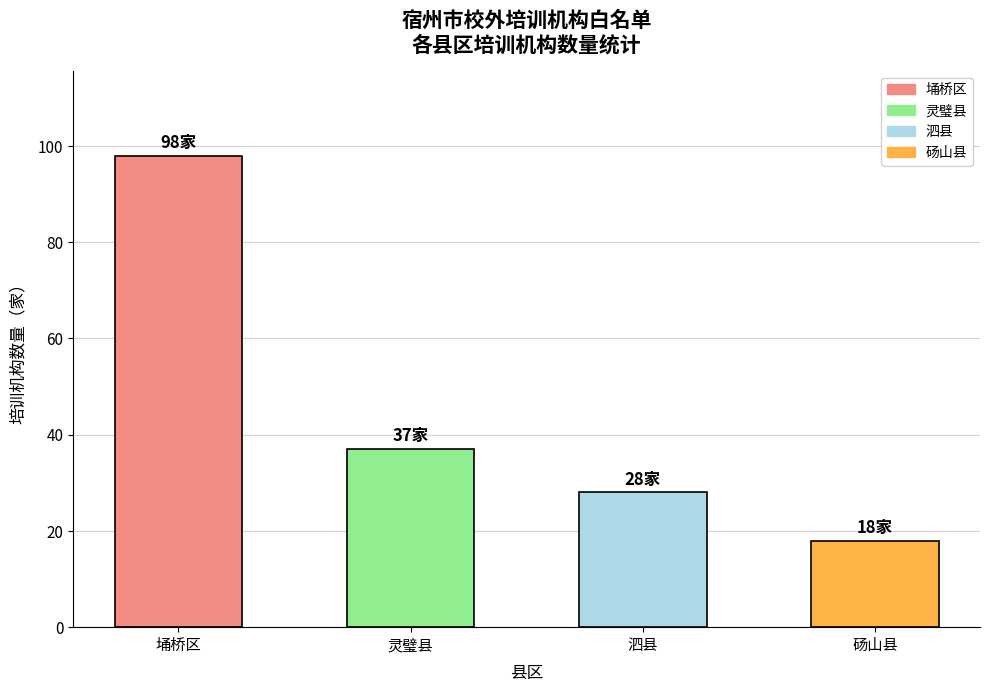

List the labels in order of value, largest first.

埇桥区, 灵璧县, 泗县, 砀山县